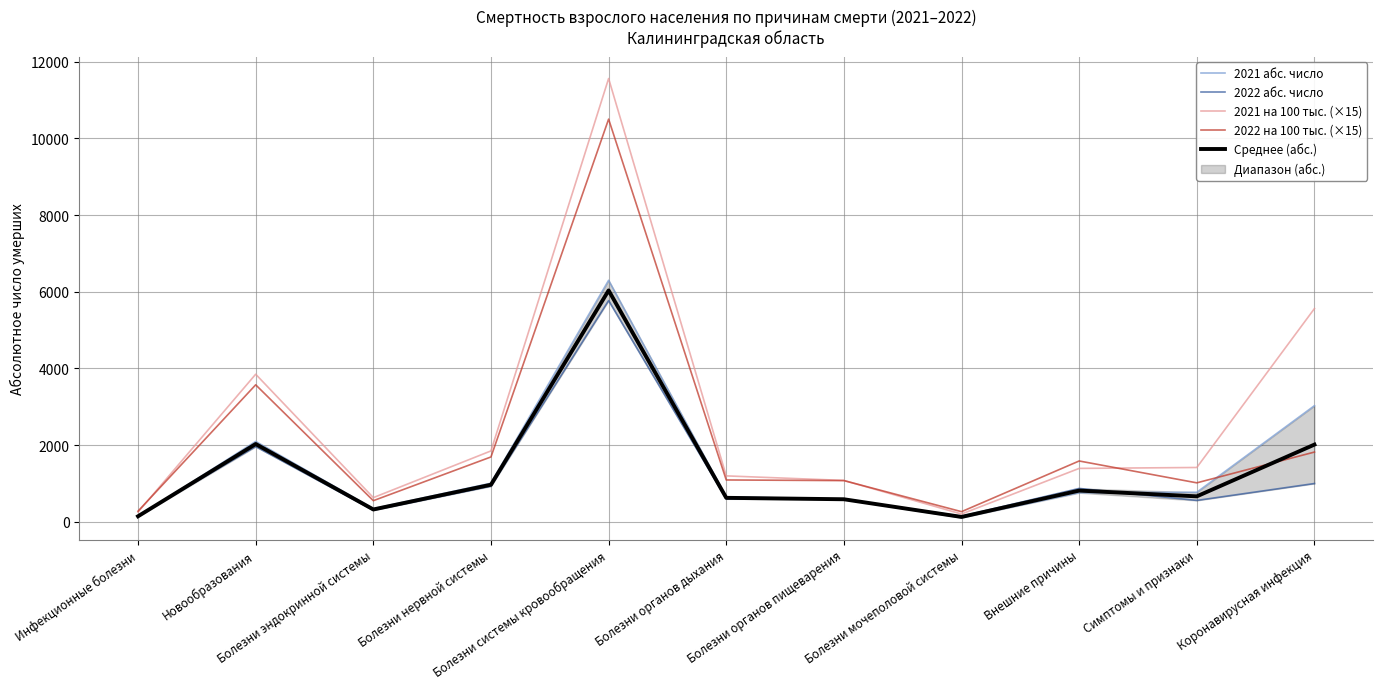

Reading left to right, transcribe all the data shown in this chart.

2021 абс. число: Инфекционные болезни=140.0	Новообразования=2098.0	Болезни эндокринной системы=345.0	Болезни нервной системы=1009.0	Болезни системы кровообращения=6300.0	Болезни органов дыхания=654.0	Болезни органов пищеварения=589.0	Болезни мочеполовой системы=112.0	Внешние причины=760.0	Симптомы и признаки=773.0	Коронавирусная инфекция=3031.0
2022 абс. число: Инфекционные болезни=154.0	Новообразования=1964.0	Болезни эндокринной системы=304.0	Болезни нервной системы=931.0	Болезни системы кровообращения=5771.0	Болезни органов дыхания=601.0	Болезни органов пищеварения=592.0	Болезни мочеполовой системы=147.0	Внешние причины=873.0	Симптомы и признаки=560.0	Коронавирусная инфекция=1001.0
2021 на 100 тыс. (×15): Инфекционные болезни=256.5	Новообразования=3850.5	Болезни эндокринной системы=633.0	Болезни нервной системы=1851.0	Болезни системы кровообращения=11560.5	Болезни органов дыхания=1200.0	Болезни органов пищеварения=1081.5	Болезни мочеполовой системы=205.5	Внешние причины=1395.0	Симптомы и признаки=1419.0	Коронавирусная инфекция=5562.0
2022 на 100 тыс. (×15): Инфекционные болезни=280.5	Новообразования=3574.5	Болезни эндокринной системы=553.5	Болезни нервной системы=1693.5	Болезни системы кровообращения=10501.5	Болезни органов дыхания=1093.5	Болезни органов пищеварения=1077.0	Болезни мочеполовой системы=267.0	Внешние причины=1588.5	Симптомы и признаки=1018.5	Коронавирусная инфекция=1821.0
Среднее (абс.): Инфекционные болезни=147.0	Новообразования=2031.0	Болезни эндокринной системы=324.5	Болезни нервной системы=970.0	Болезни системы кровообращения=6035.5	Болезни органов дыхания=627.5	Болезни органов пищеварения=590.5	Болезни мочеполовой системы=129.5	Внешние причины=816.5	Симптомы и признаки=666.5	Коронавирусная инфекция=2016.0